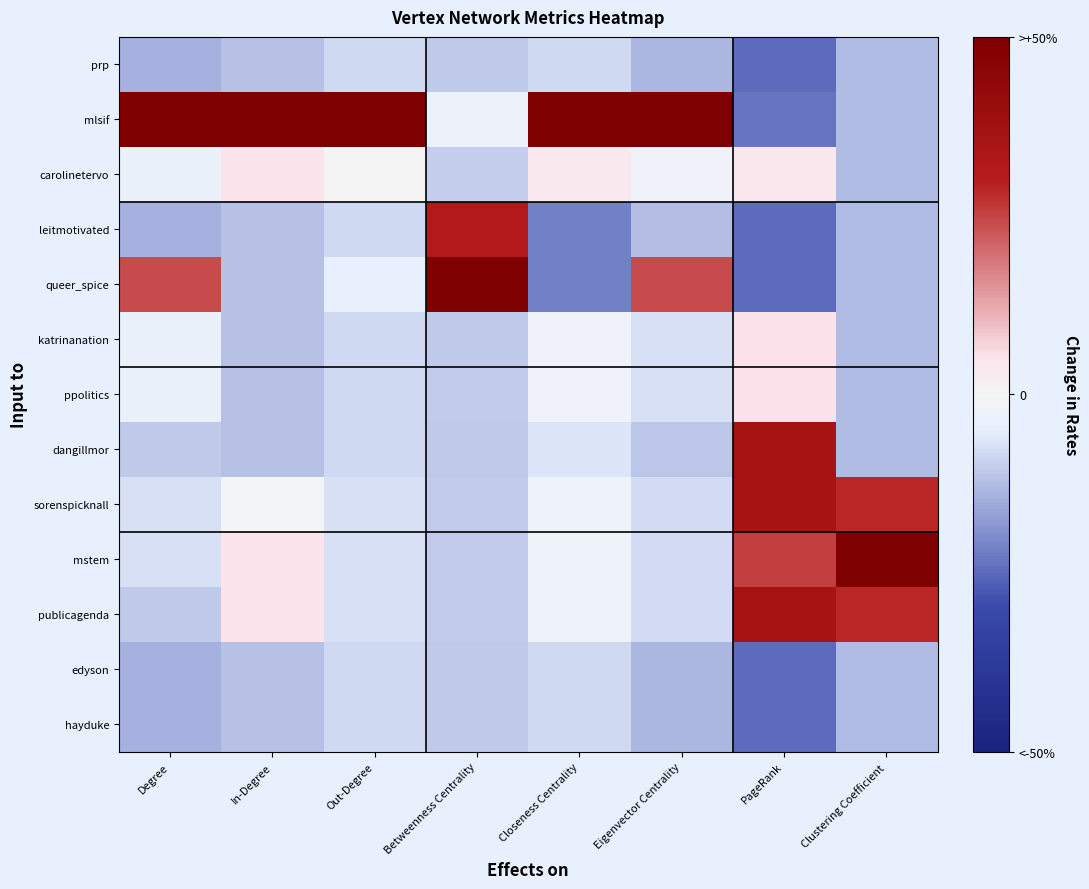

What is the spread (max minus min) of values at Eigenvector Centrality?

2.5